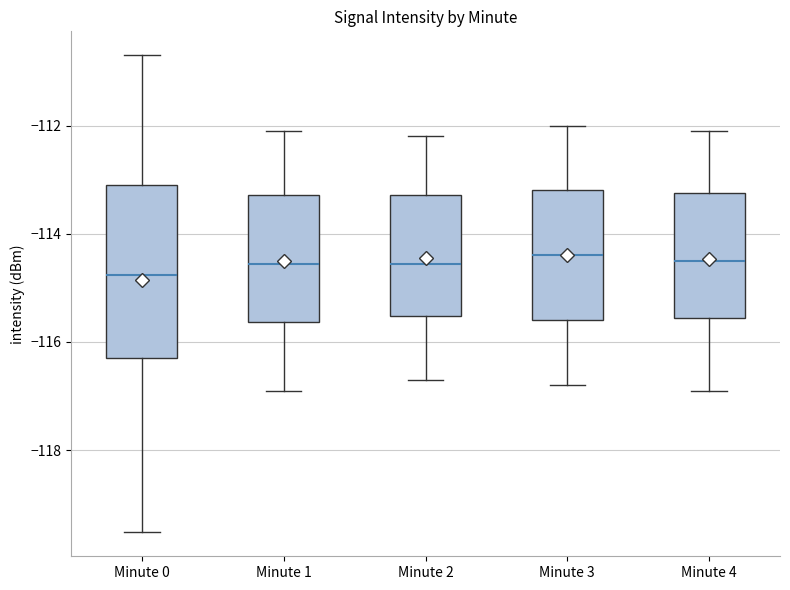

Reading left to right, transcribe this box plot: for each box, give where its median line is, the range the box spans, and where its two whiskers end, as read against the y-axis. The values are not printed on the chart, so give them approximately, as read against the axis.

Minute 0: median -114.8, box -116.4 to -113.0, whiskers -119.6 to -110.6
Minute 1: median -114.6, box -115.6 to -113.2, whiskers -116.8 to -112.0
Minute 2: median -114.6, box -115.6 to -113.2, whiskers -116.6 to -112.2
Minute 3: median -114.4, box -115.6 to -113.2, whiskers -116.8 to -112.0
Minute 4: median -114.4, box -115.6 to -113.2, whiskers -116.8 to -112.0